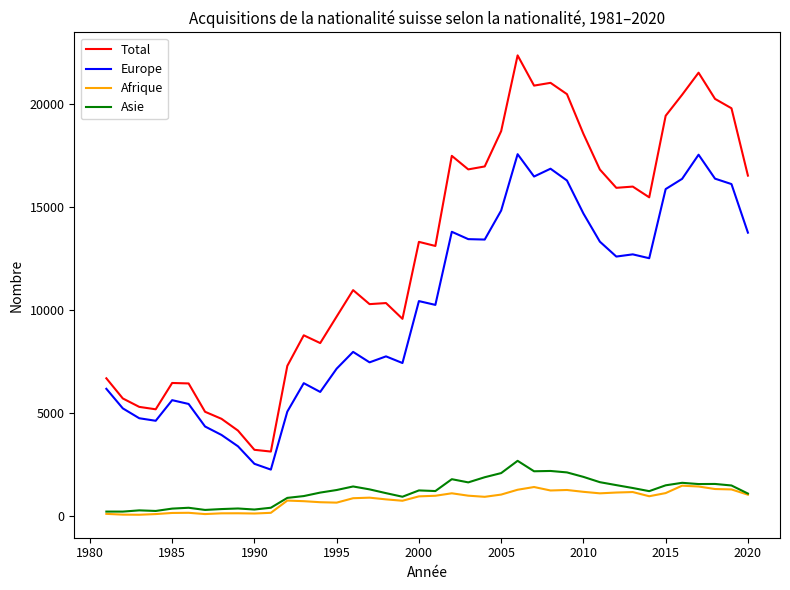

Which series has the widest spread of values?

Total